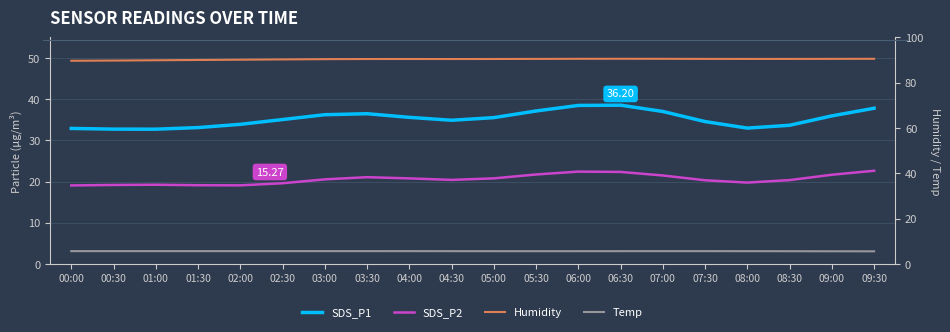

What is the total value across all series at 01:30?

147.9